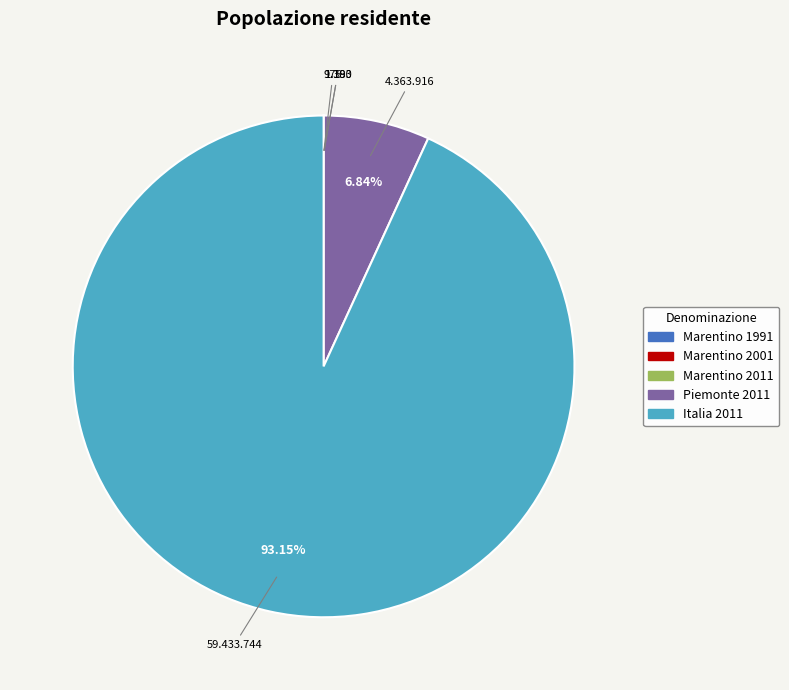

Does any single category account for the majority?

Yes